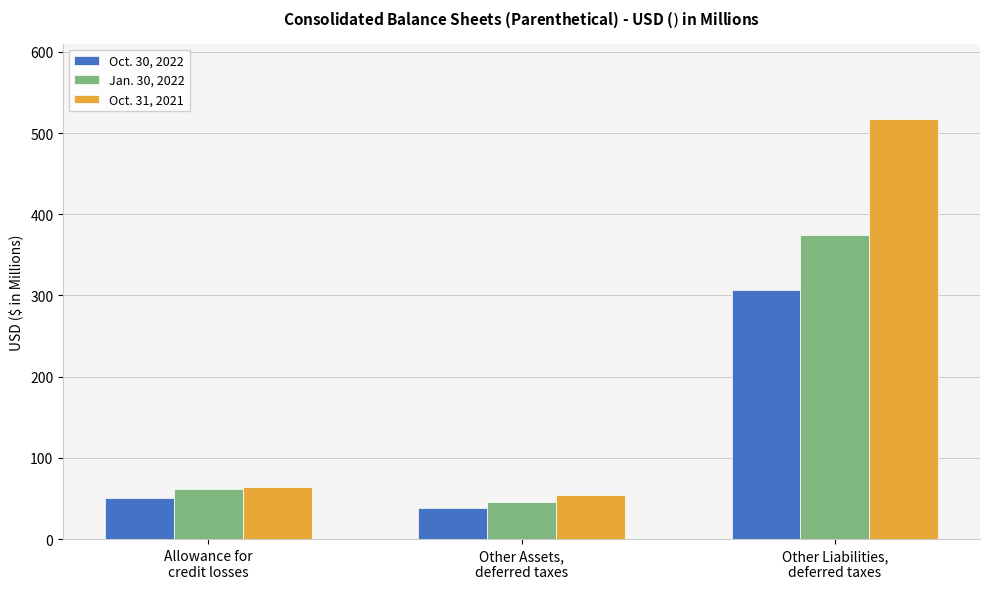

Reading right to left, list all the values displayed in this chart.

Oct. 30, 2022: Other Liabilities,
deferred taxes=306.1	Other Assets,
deferred taxes=38.4	Allowance for
credit losses=50.9
Jan. 30, 2022: Other Liabilities,
deferred taxes=373.9	Other Assets,
deferred taxes=46.1	Allowance for
credit losses=61.9
Oct. 31, 2021: Other Liabilities,
deferred taxes=517.0	Other Assets,
deferred taxes=54.0	Allowance for
credit losses=64.3